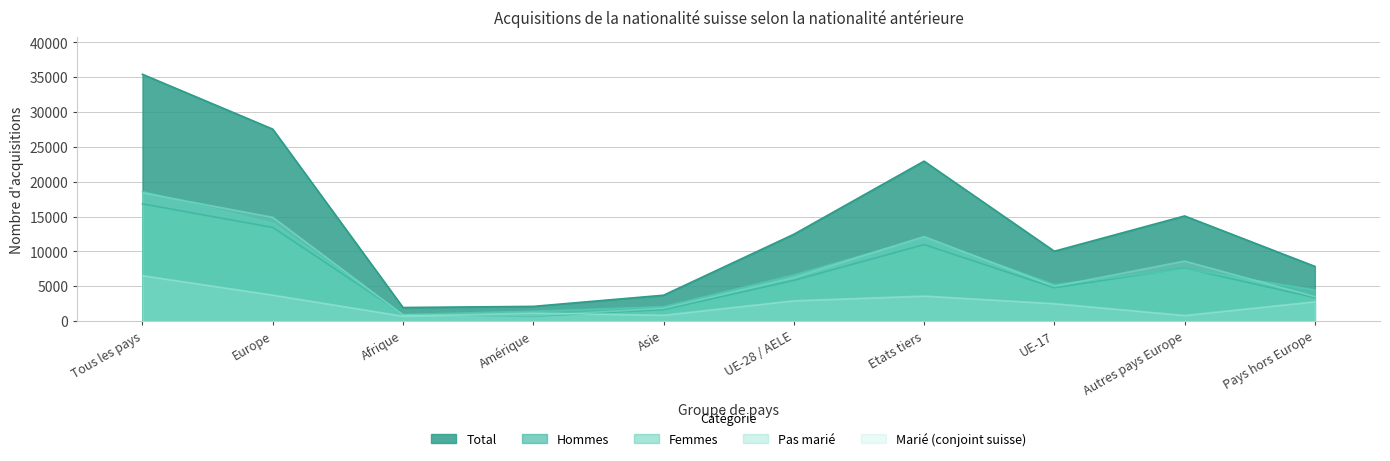

How many values in the Femmes series exceed 6619?

4